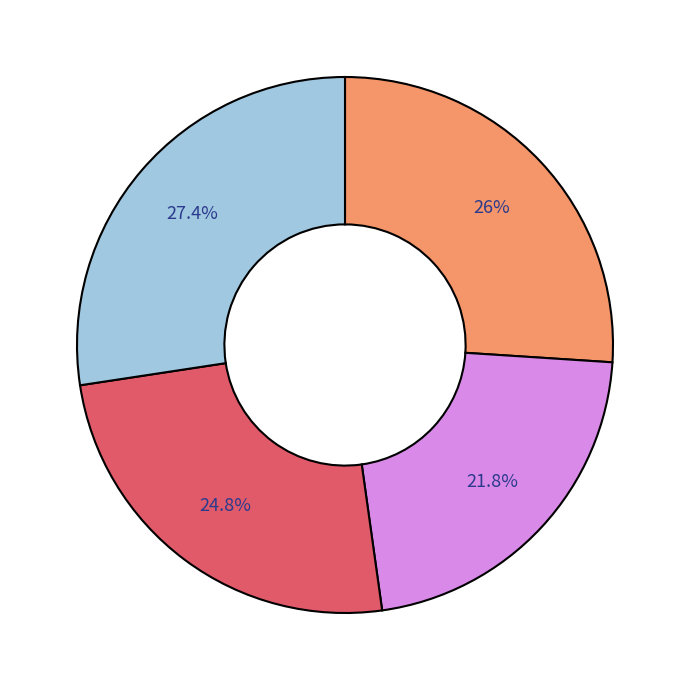

Does any single category account for the majority?

No